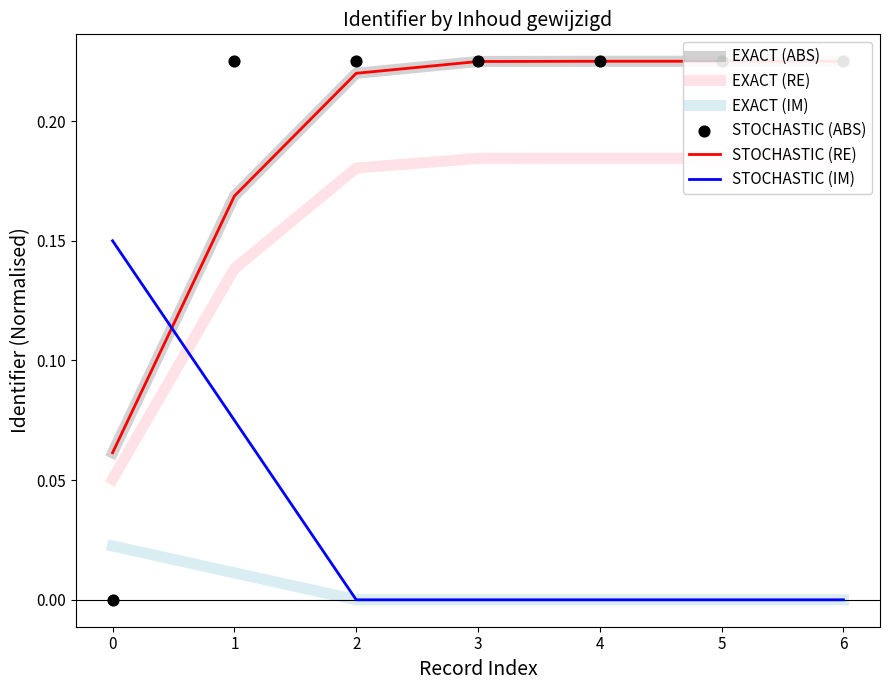

What are all the series names shown in the legend?

EXACT (ABS), EXACT (RE), EXACT (IM), STOCHASTIC (RE), STOCHASTIC (IM), STOCHASTIC (ABS)